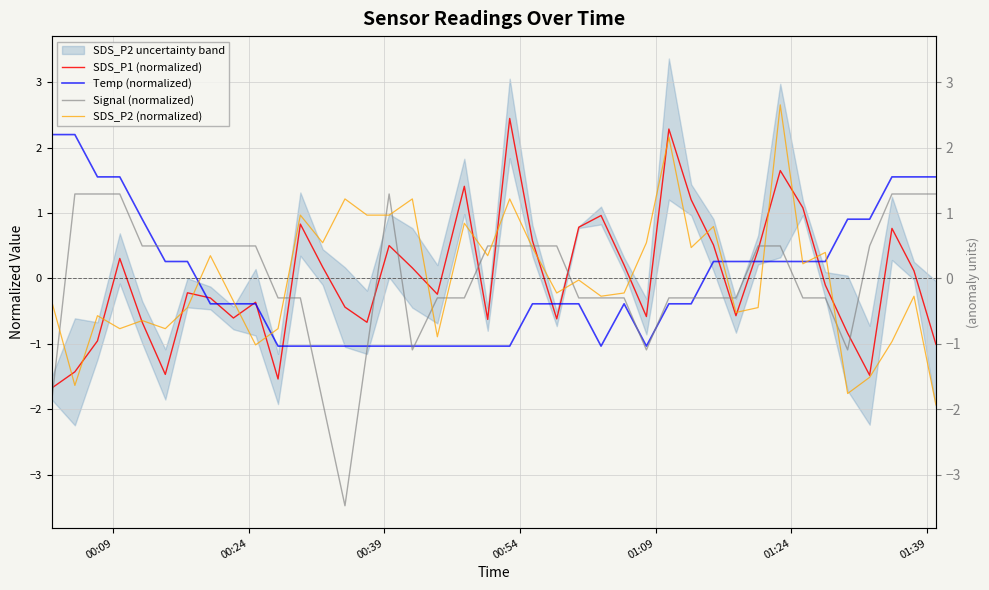

Which series has the largest total across all categories?

Temp (normalized)